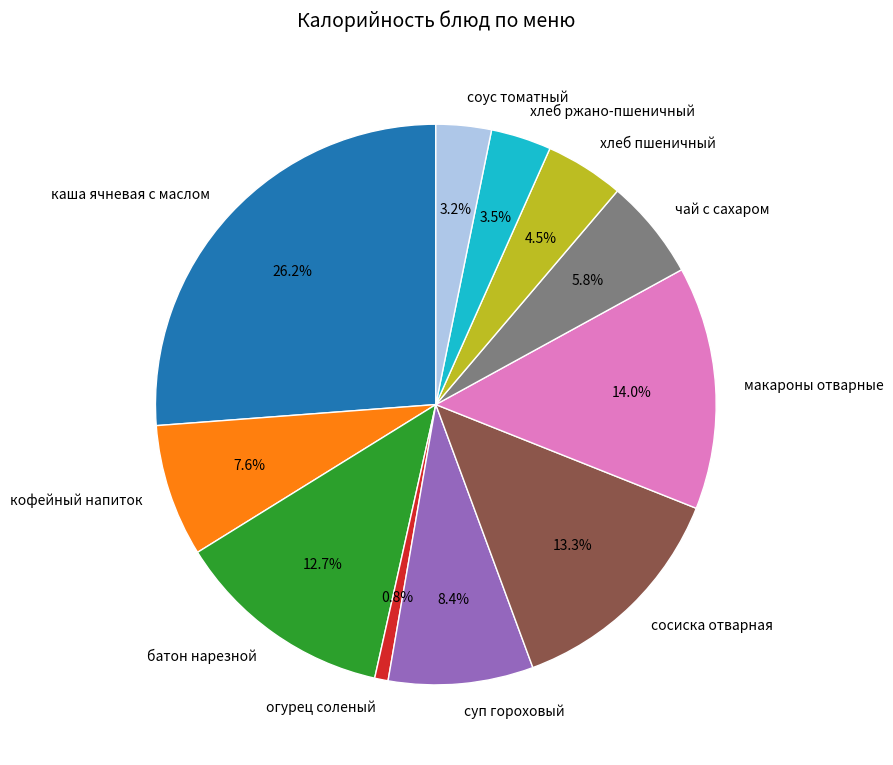

Is чай с сахаром the majority of the pie?

No